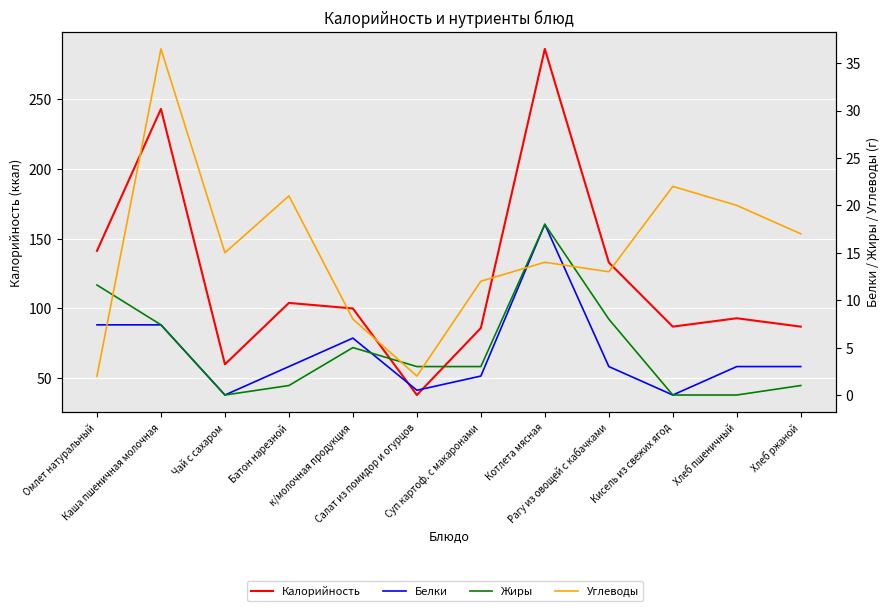

What position from the right is Чай с сахаром?

10